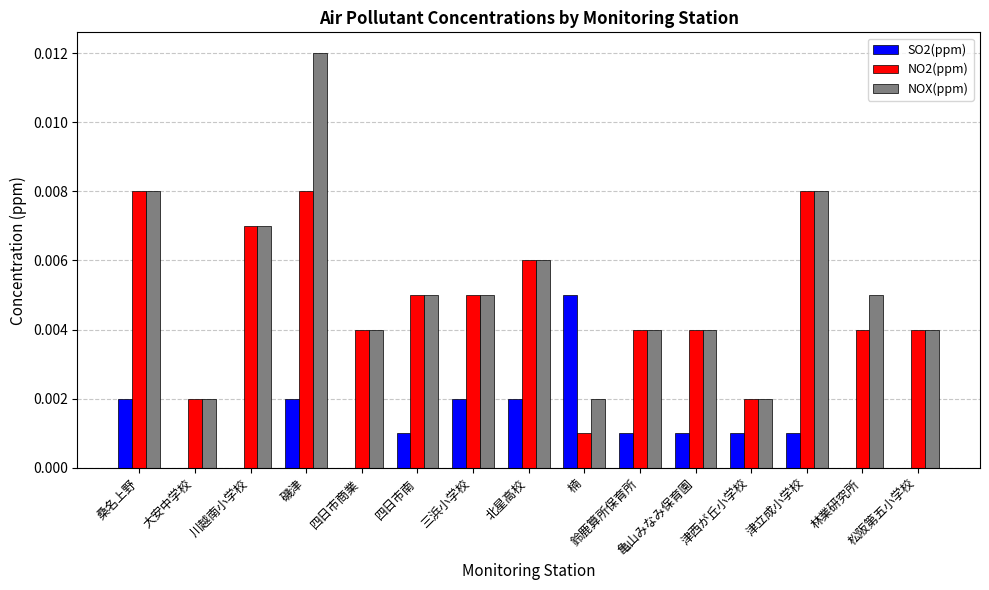

Where is NO2(ppm) nearest to the value 0?

楠